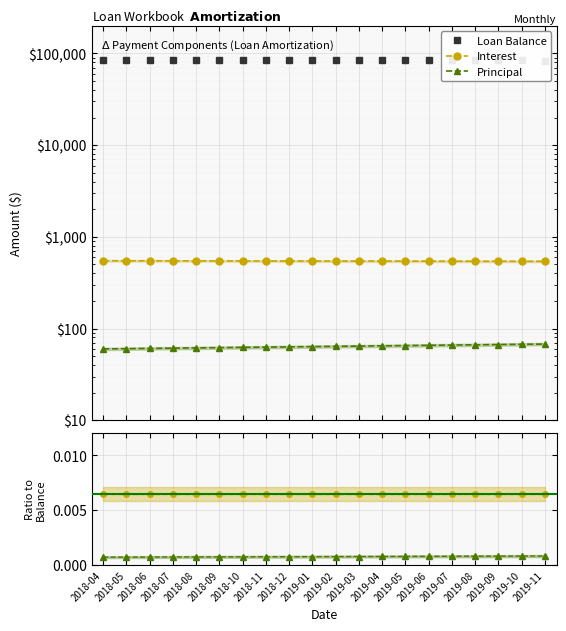

Which series has the largest total across all categories?

Loan Balance